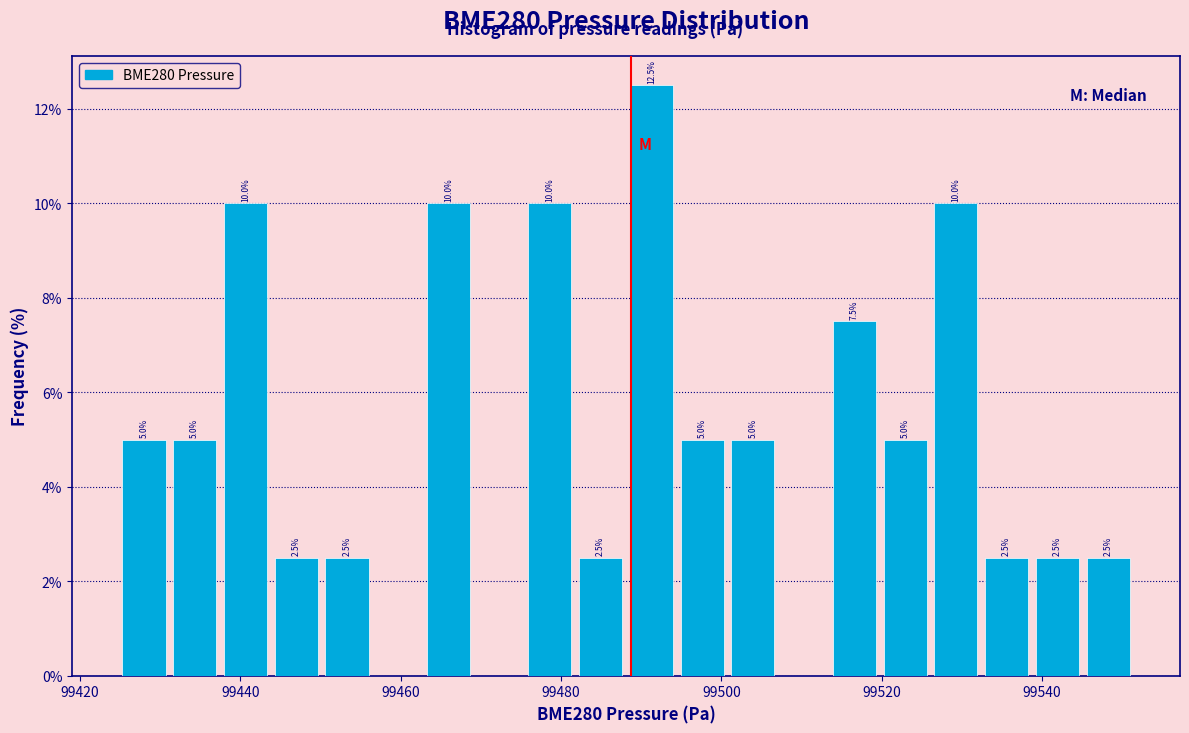

Read against the x-axis, roughly where is the centre of the tallest bar?

99492